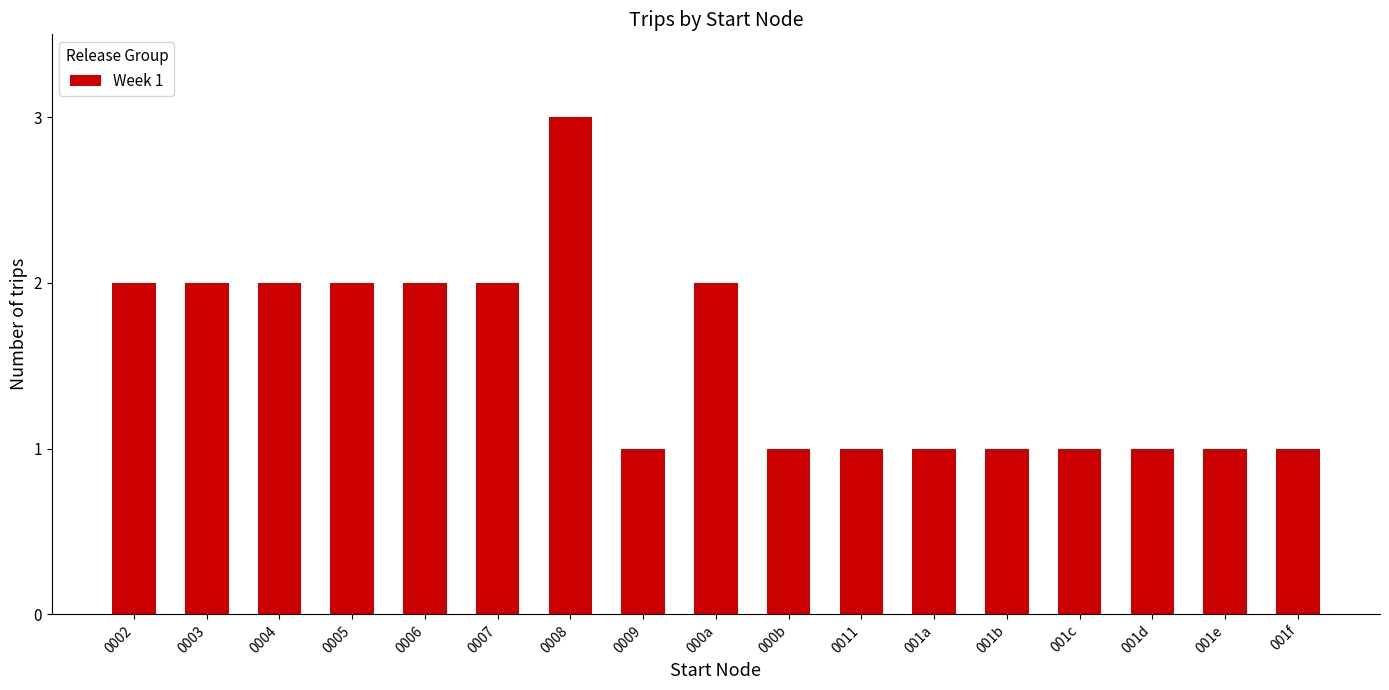

What is the label of the 7th bar from the left?

0008